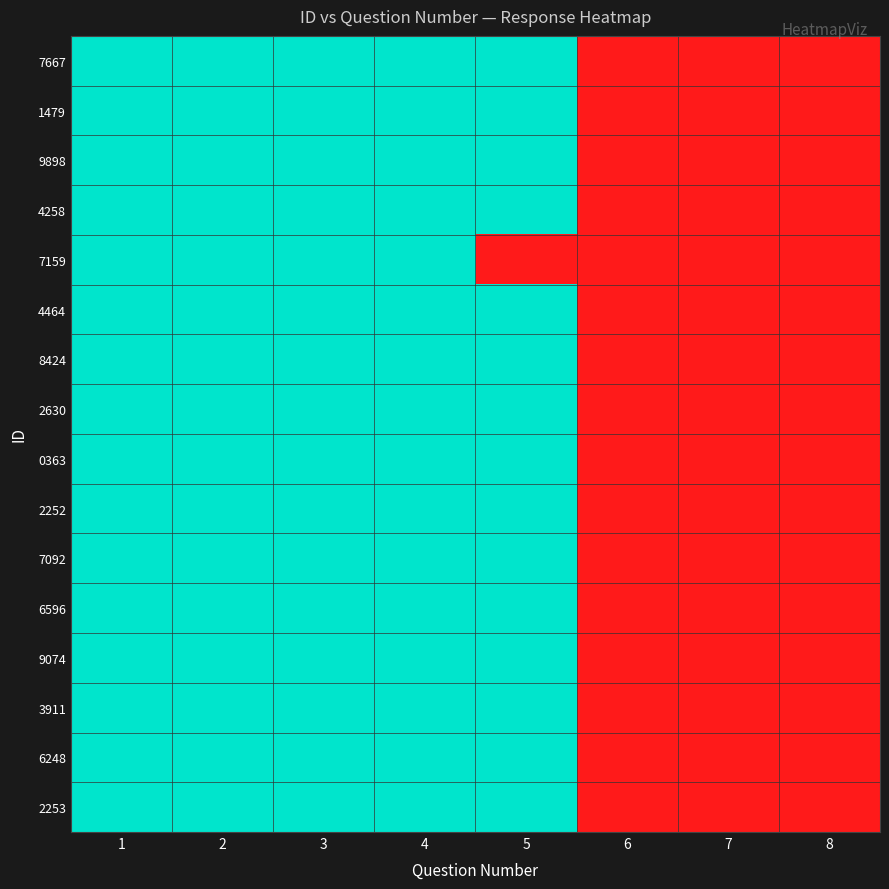

At how many categories does at least one series exceed 0?

5